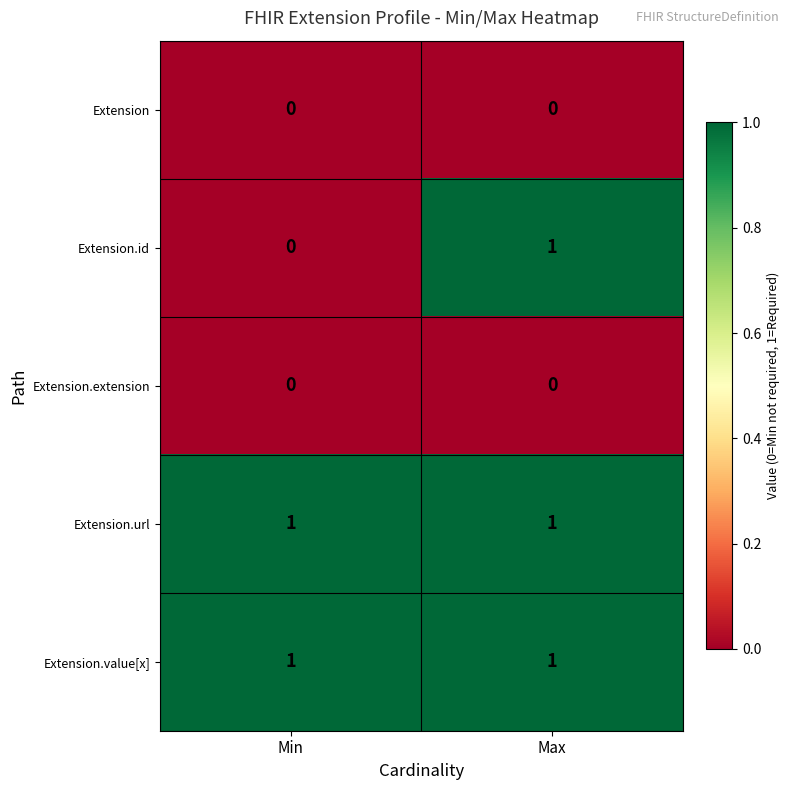

What is the difference between the highest and lowest values at Min?

1